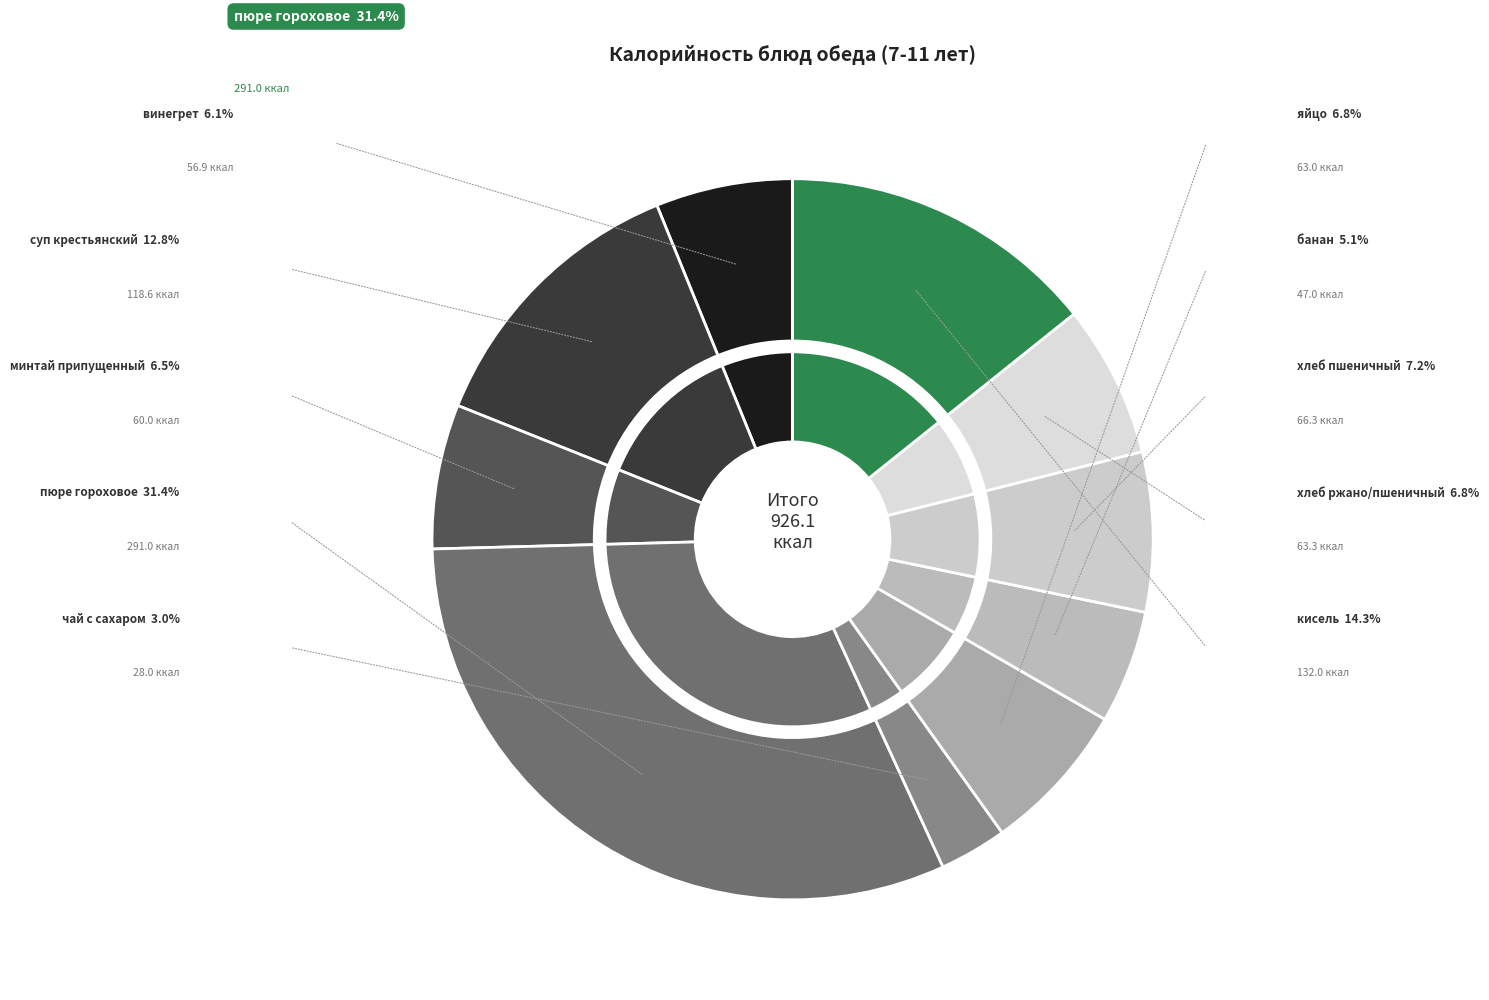

What percentage is the винегрет slice, to the nearest percent?

6%